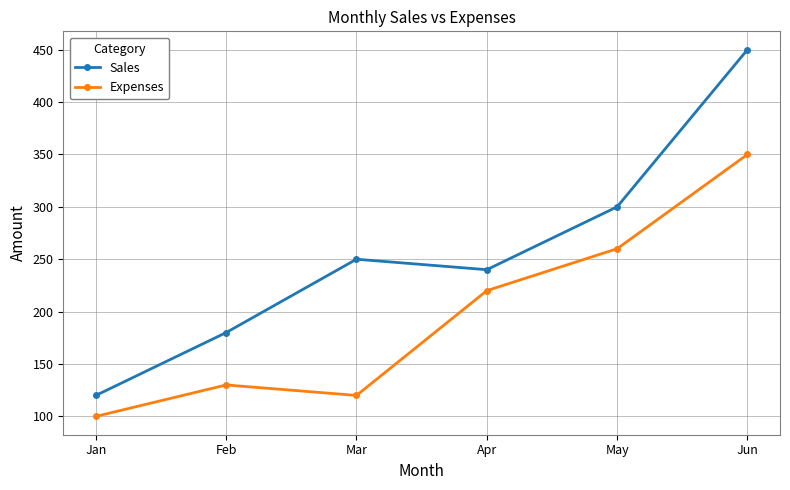

Rank the series by their average value, from highest to lowest.

Sales, Expenses